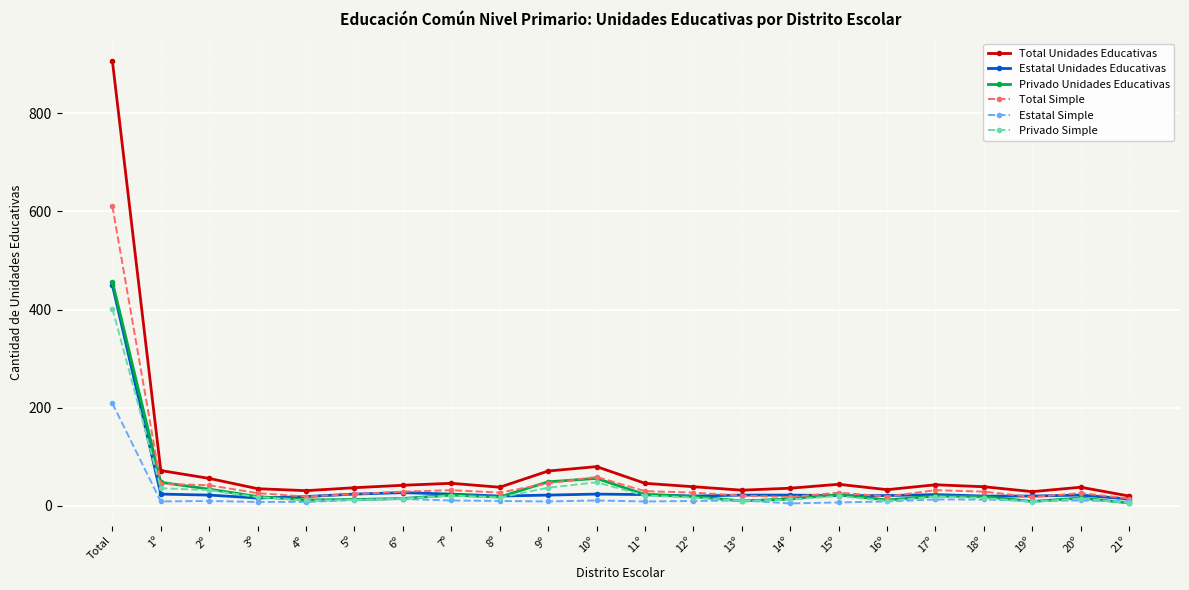

What is the smallest value displayed?

5